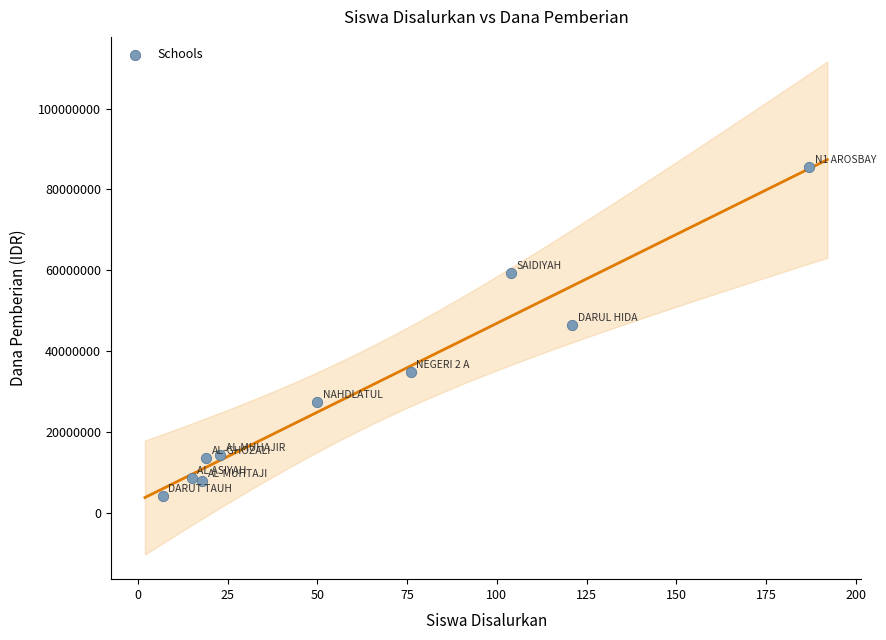

What is the range of Y values (max minus min)?

81375000